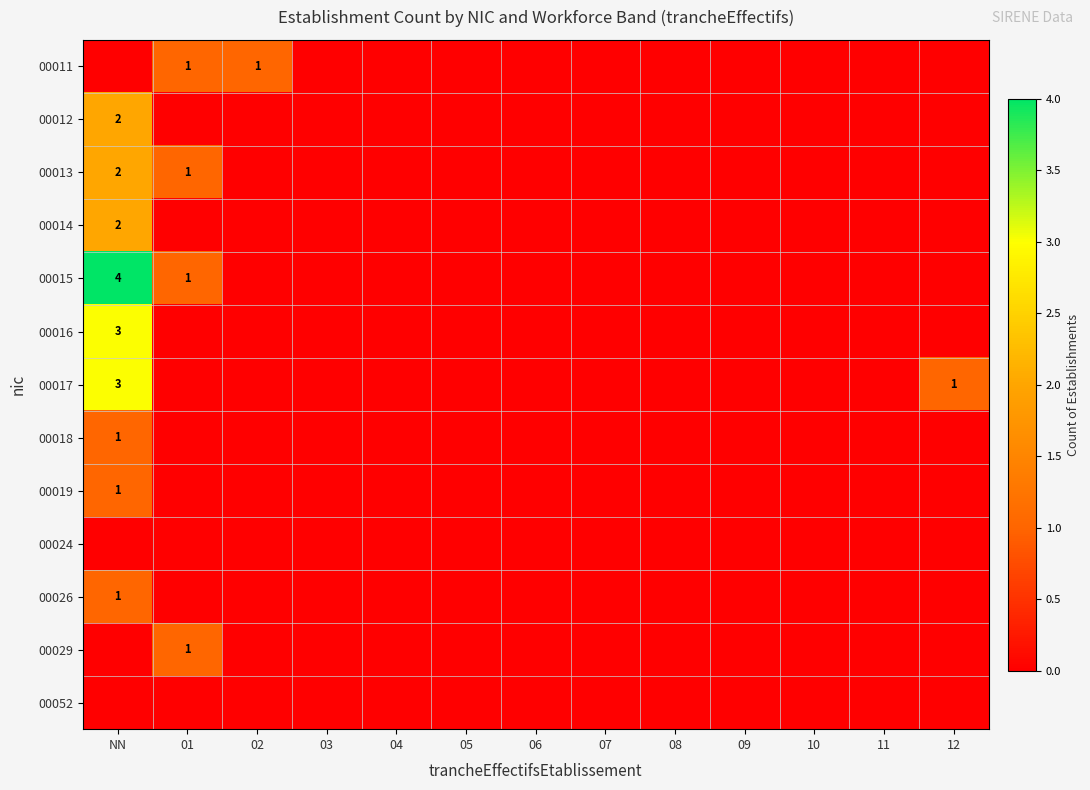

How many series are shown in this chart?

13